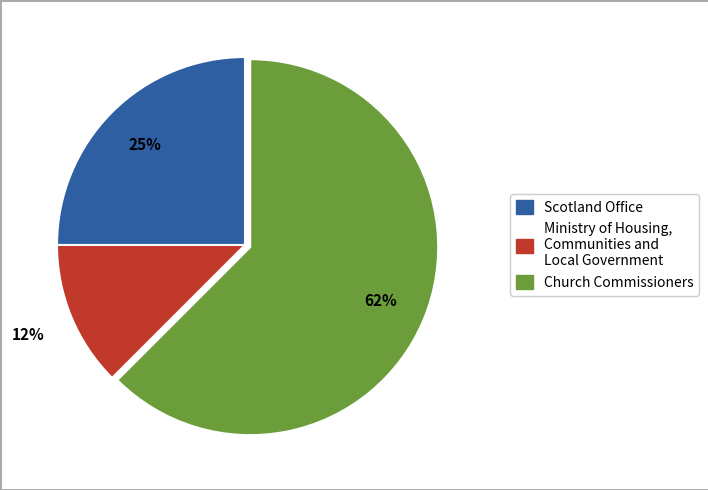

How many slices are in this pie chart?

3